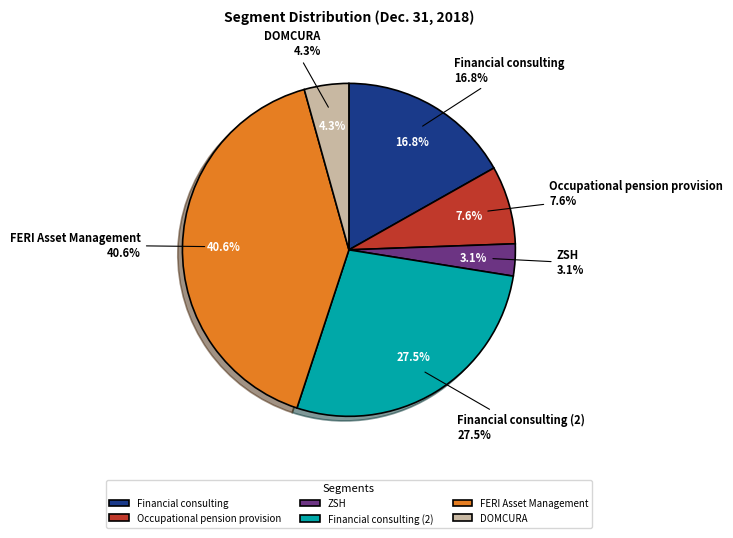

Combined, what portion of the pie is Occupational pension provision and Financial consulting (2)?

35.1%